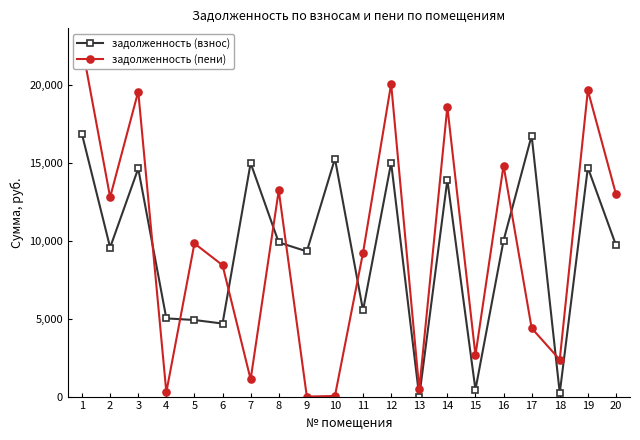

Does the chart display data point markers on the line(s)?

Yes